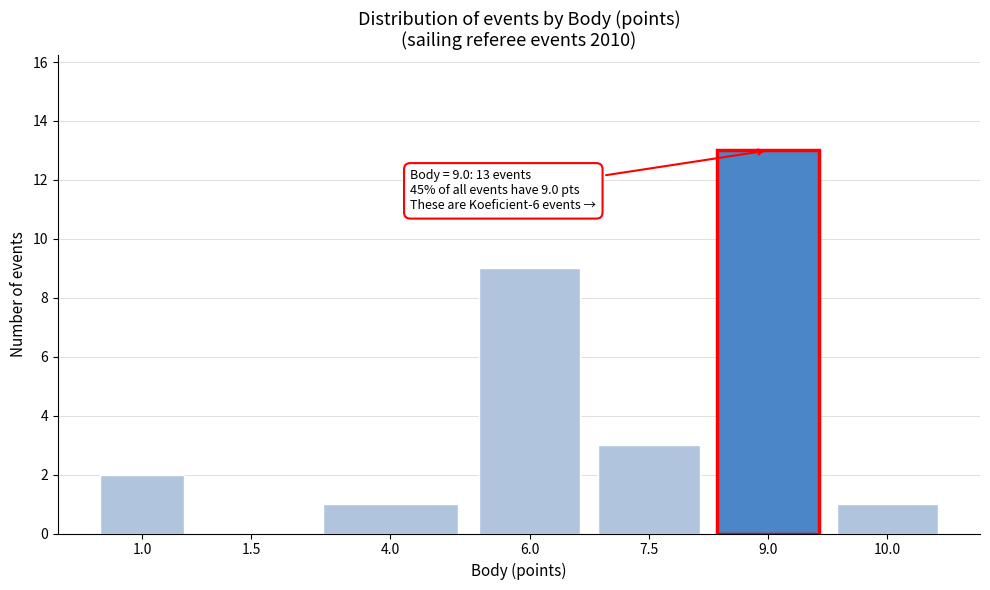

Reading right to left, what are all the values shown in this chart?

10.0=1	9.0=13	7.5=3	6.0=9	4.0=1	1.5=0	1.0=2